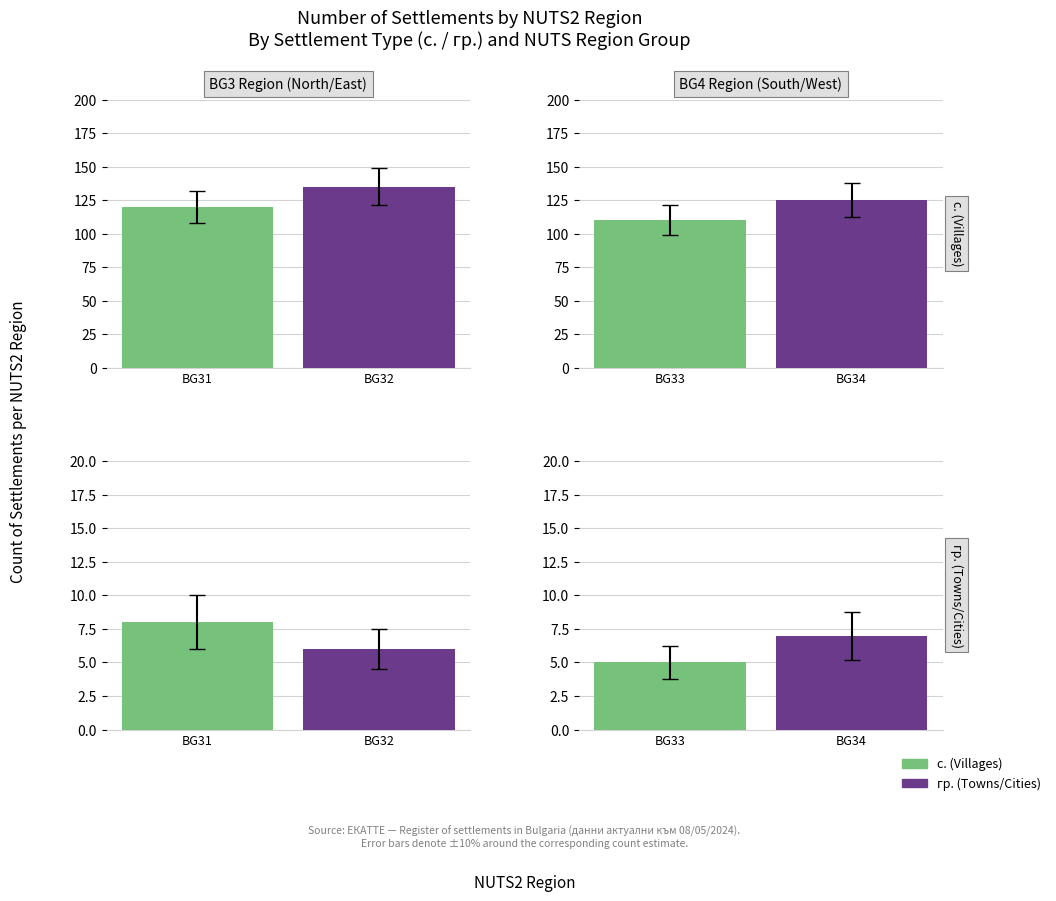

What is the approximate value of с. (villages) at 0, to the nearest 10?

120